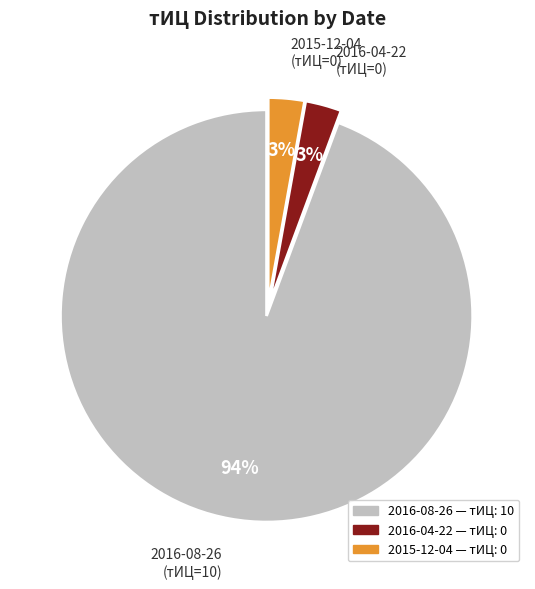

Which category has the biggest portion of the pie?

2016-08-26